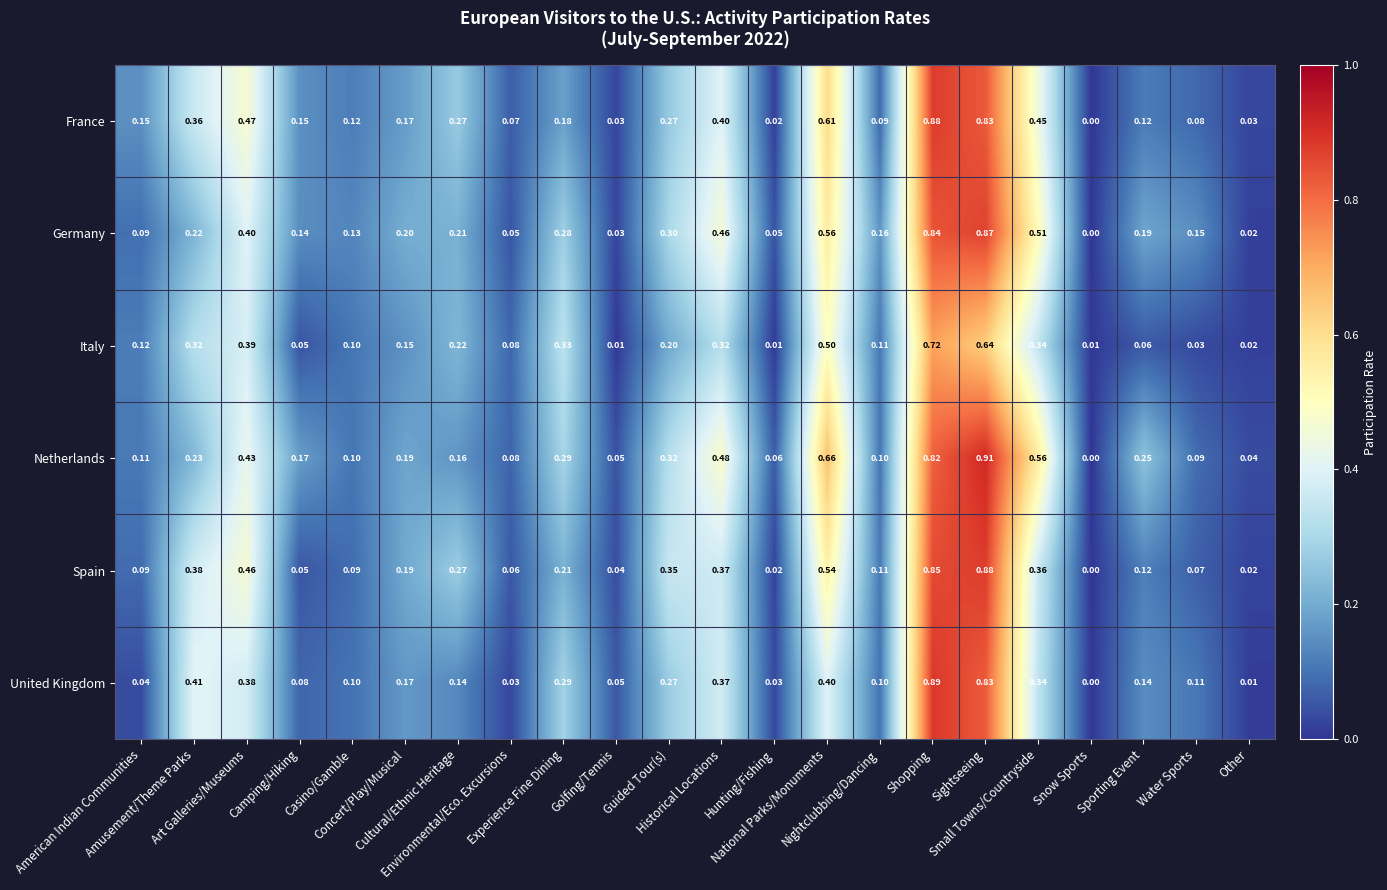

Which series has the widest spread of values?

Netherlands